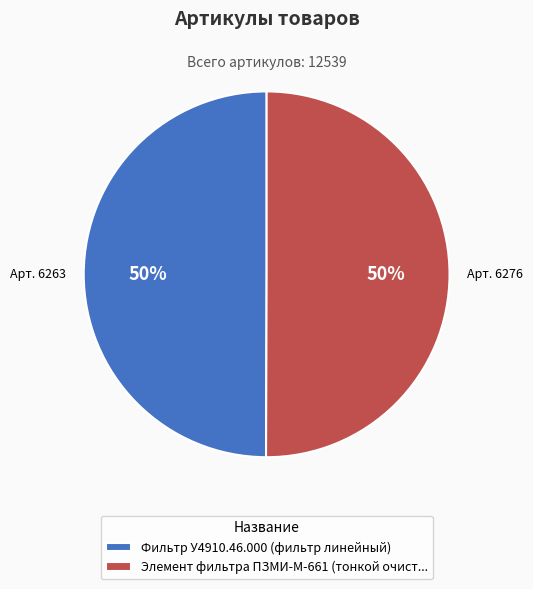

How many slices are in this pie chart?

2